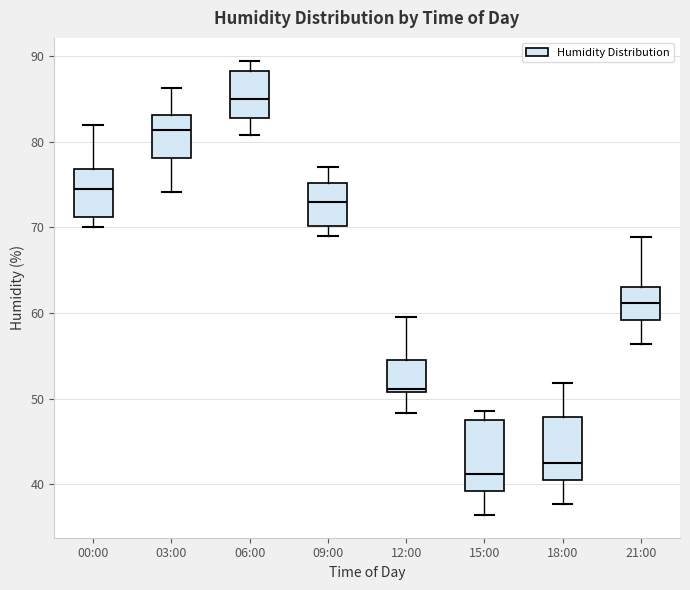

Which box's median line is the lowest?

15:00